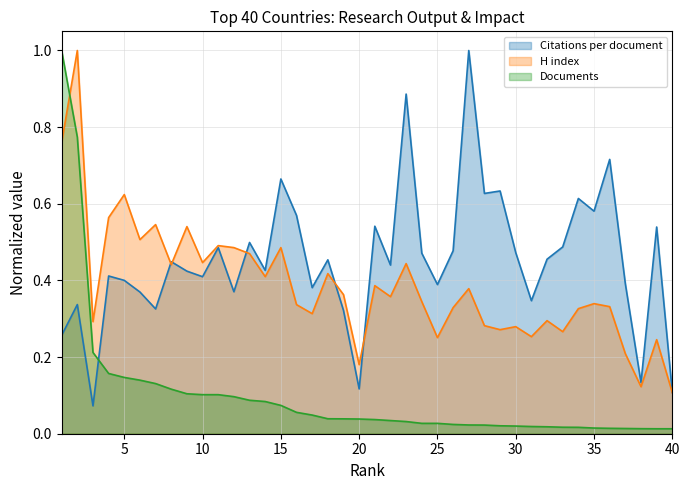

At how many categories does at least one series exceed 0?

40